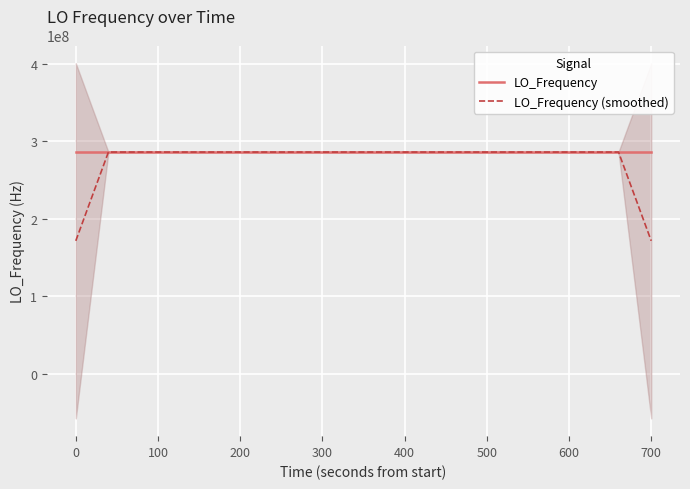

What is the lowest value of the LO_Frequency series?

286078790.5